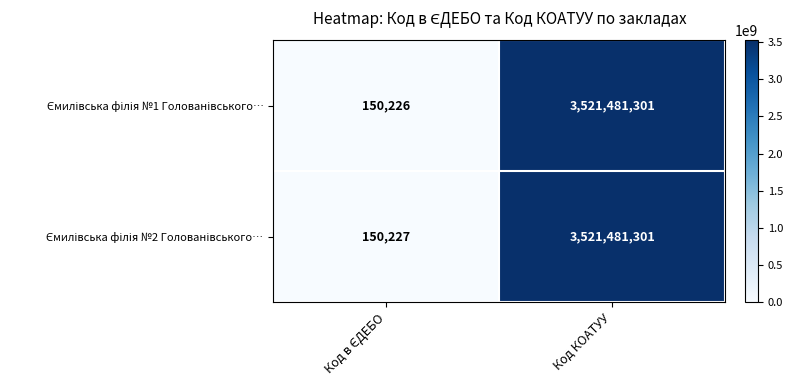

At which category is the sum across all series the highest?

Код КОАТУУ